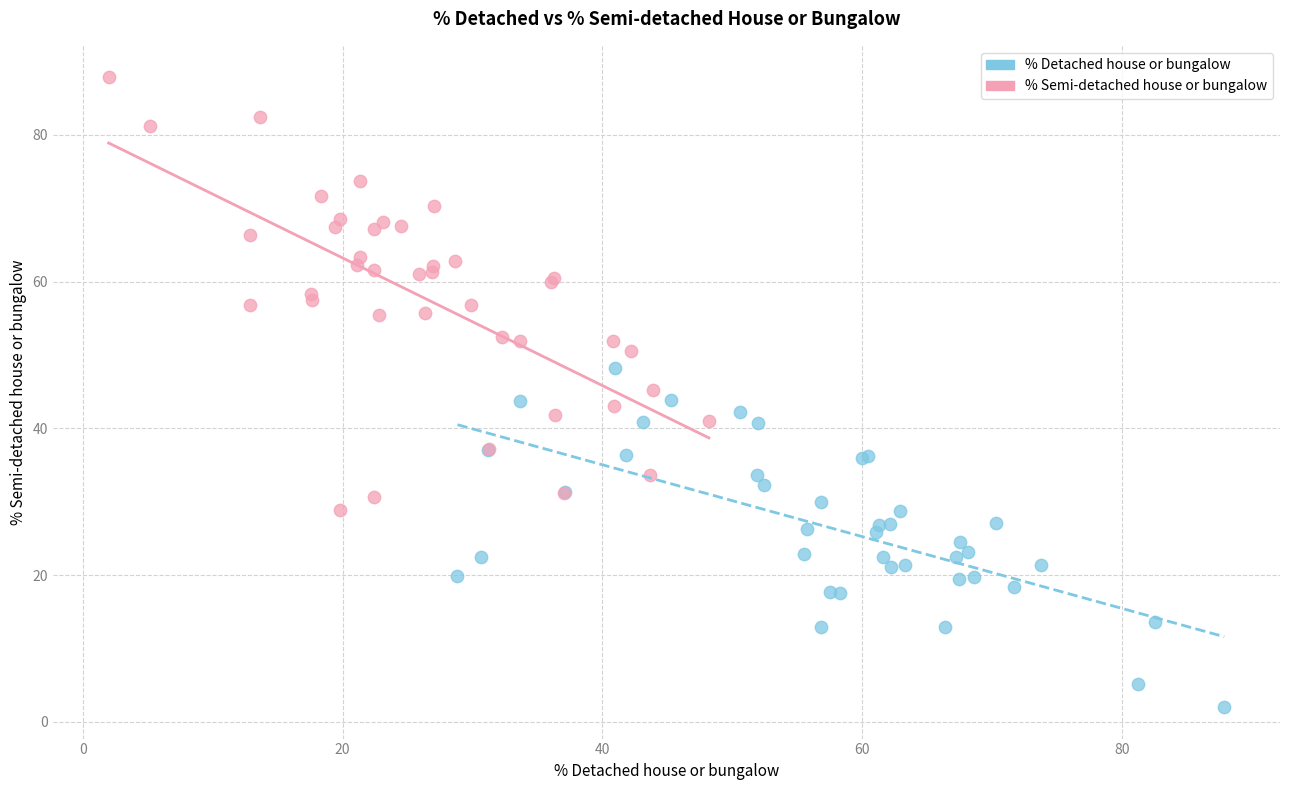

Which series contains the lowest Y value?

% Detached house or bungalow